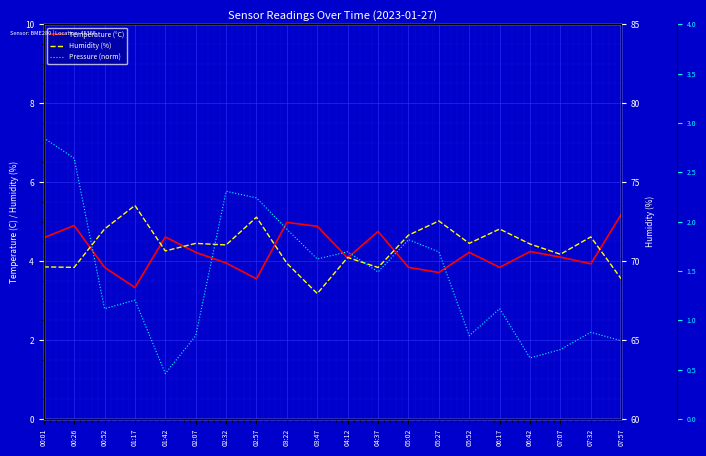

True or false: Humidity (%) and Temperature (°C) intersect in this chart.

False